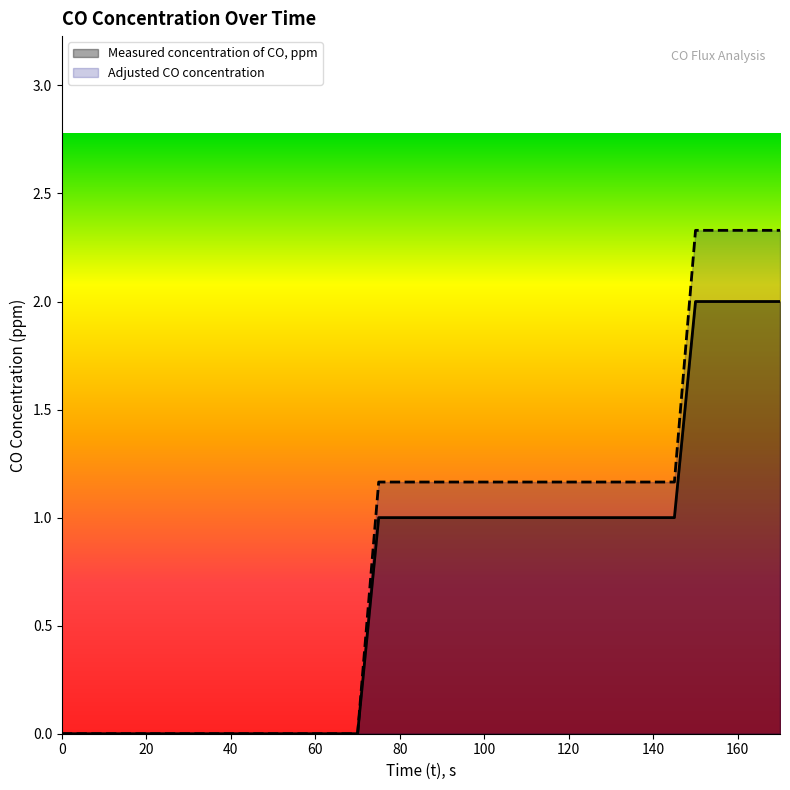

How many data points in Measured concentration of CO, ppm are less than 1?

15